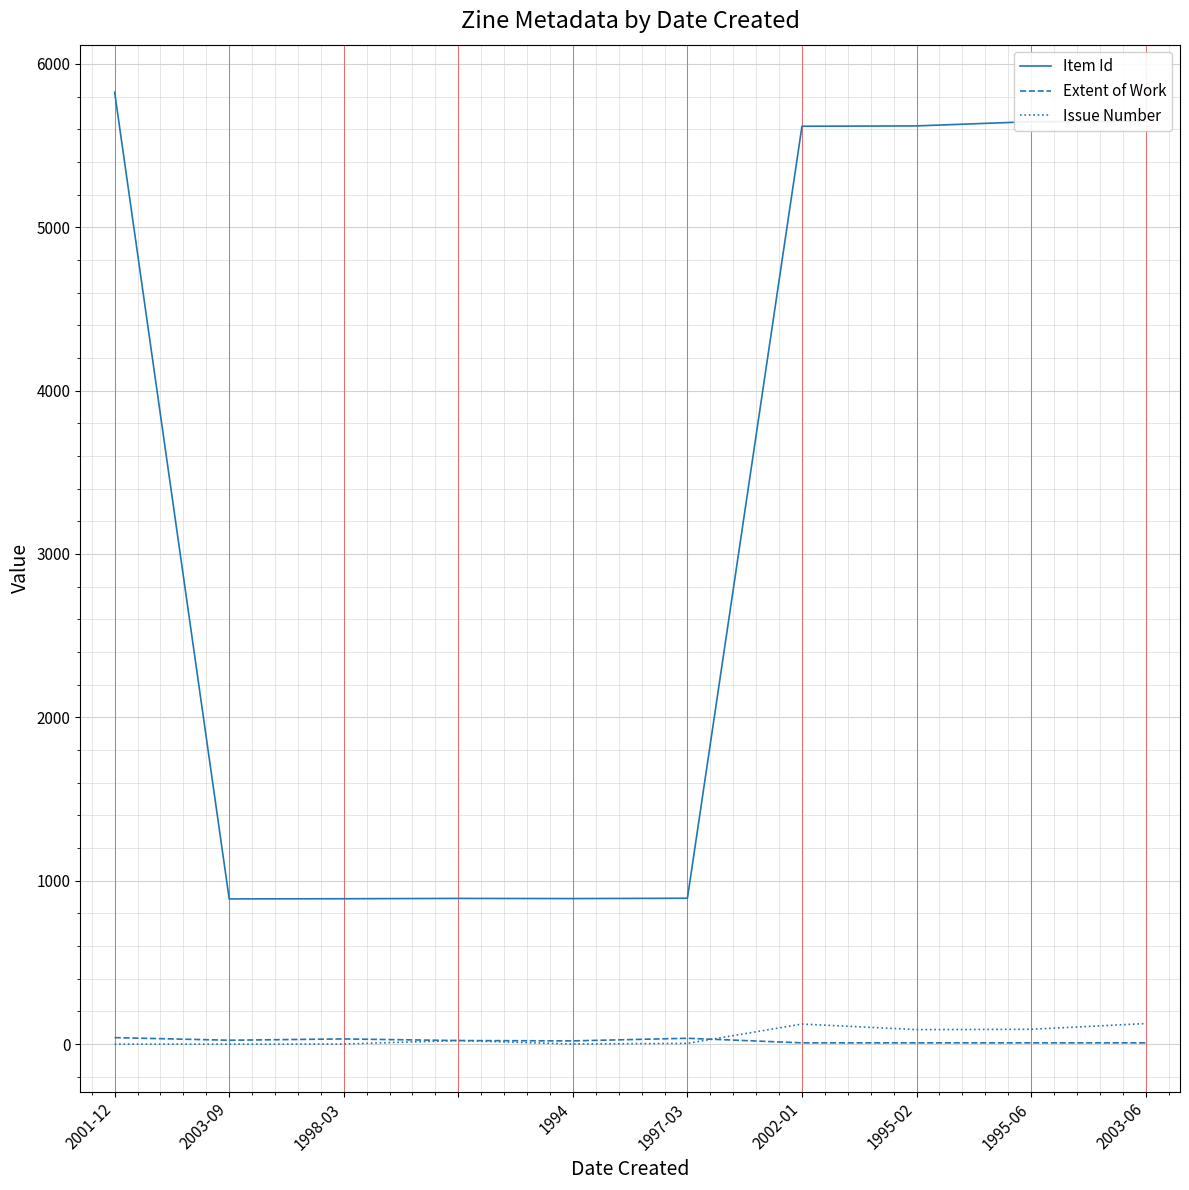

What is the minimum value for Extent of Work?

8